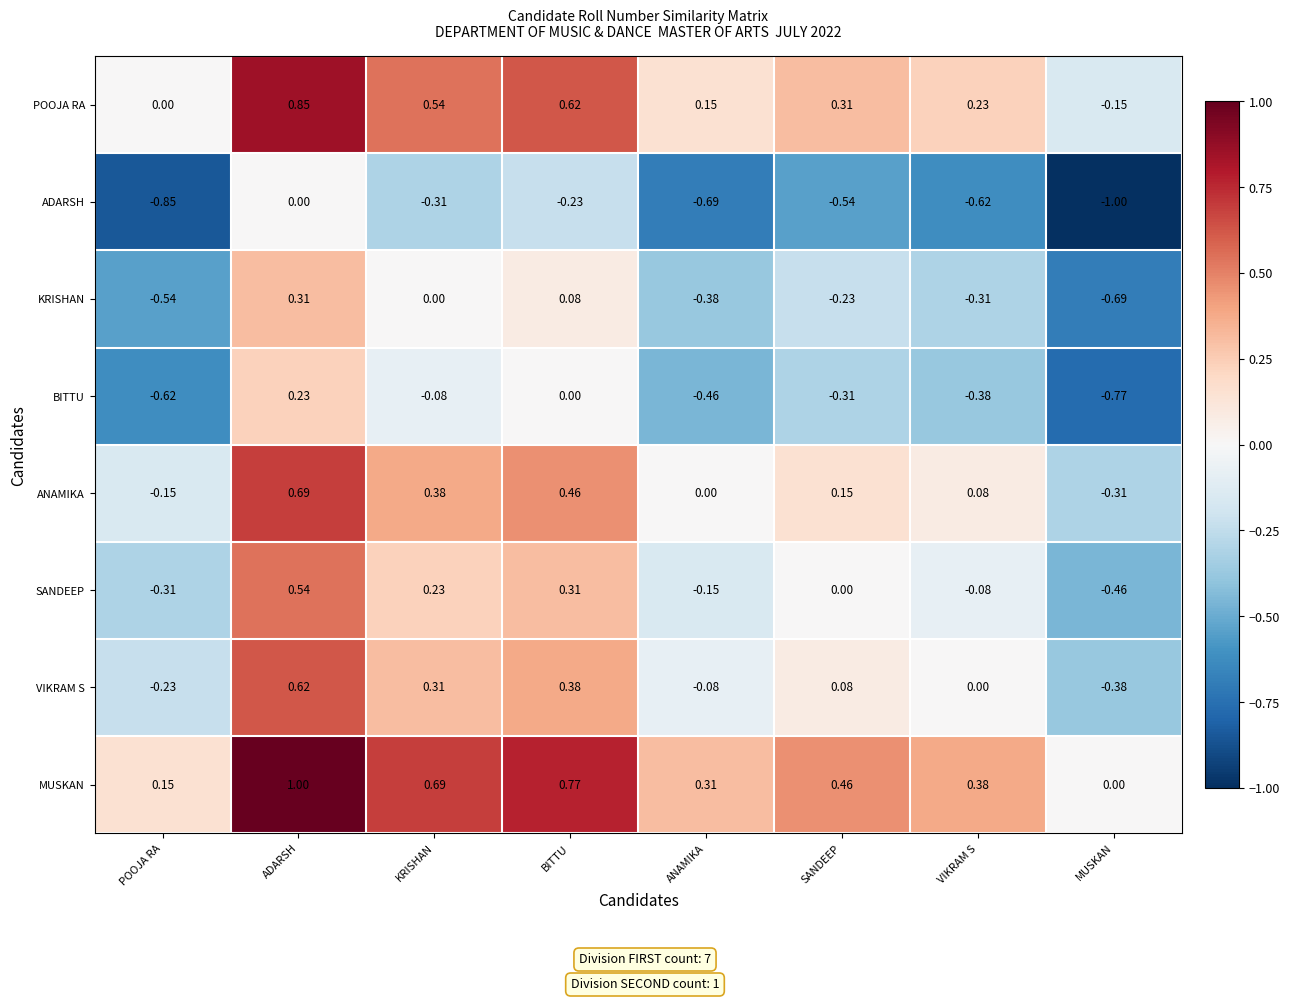

Which label corresponds to the largest value in the chart?

ADARSH